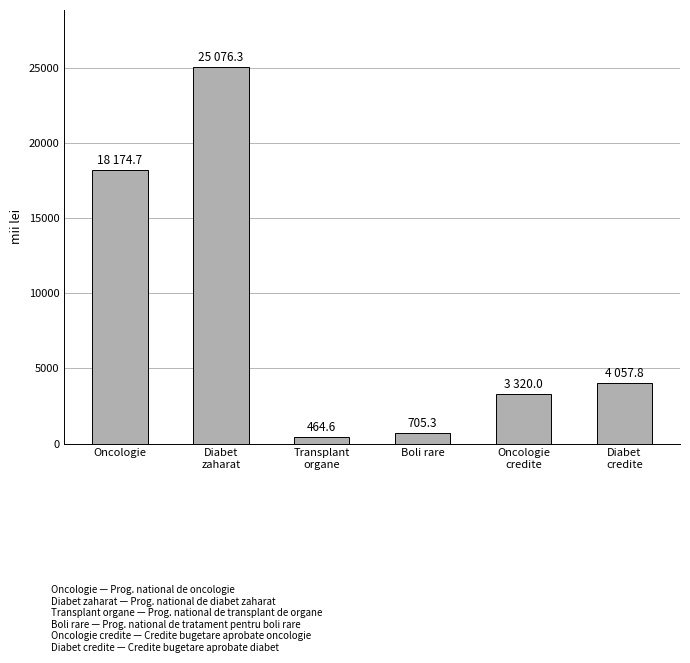

Reading left to right, extract all data points from this chart.

Oncologie=18174.7	Diabet
zaharat=25076.3	Transplant
organe=464.6	Boli rare=705.3	Oncologie
credite=3320.0	Diabet
credite=4057.8